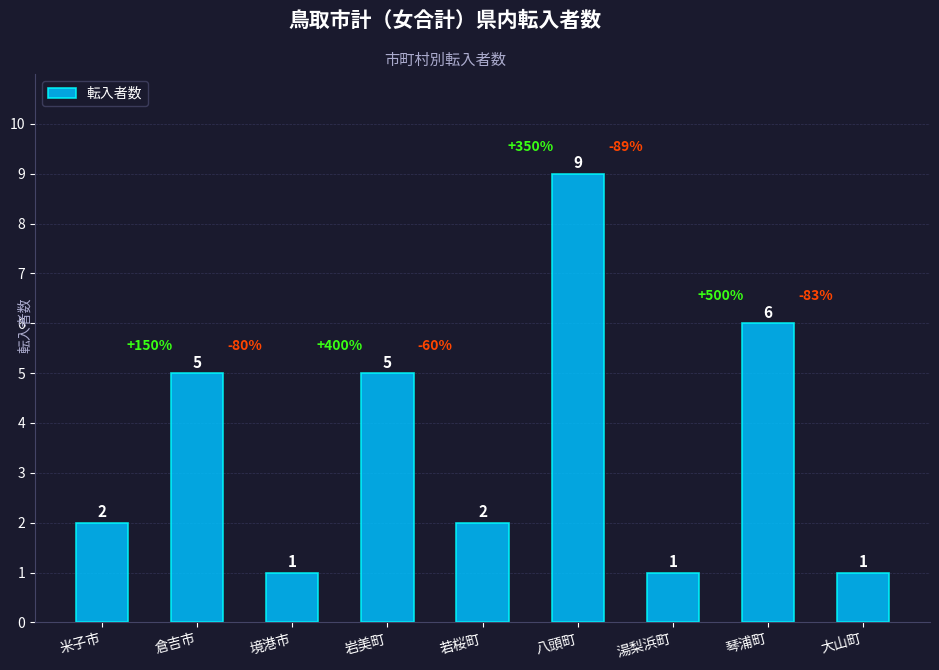

How many values are between 1 and 5?

7